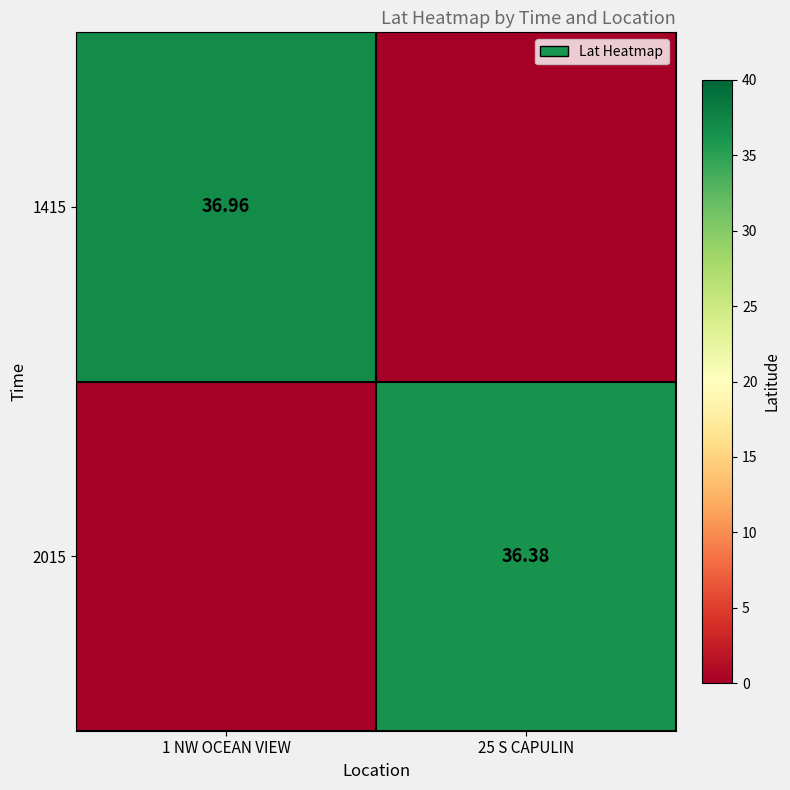

How many data points in 2015 are above 36?

1